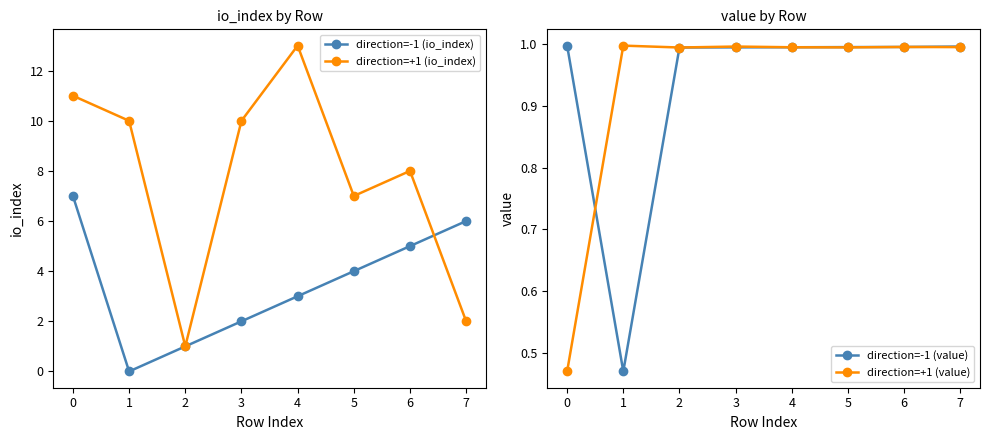

Which series has the widest spread of values?

direction=+1 (io_index)